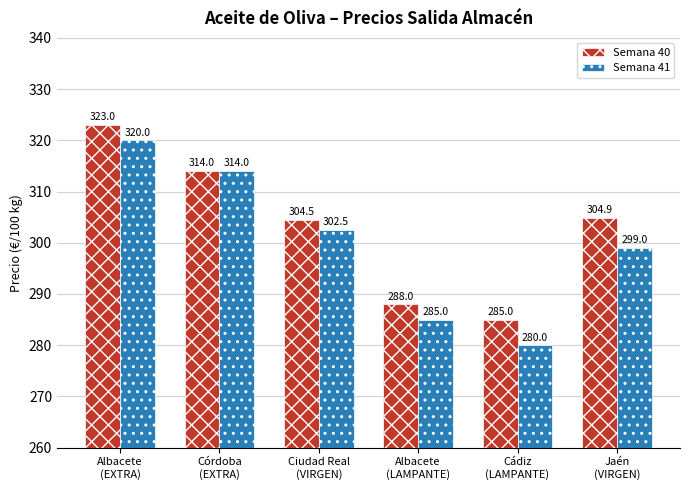

Rank the series at Ciudad Real
(VIRGEN) from lowest to highest value.

Semana 41, Semana 40